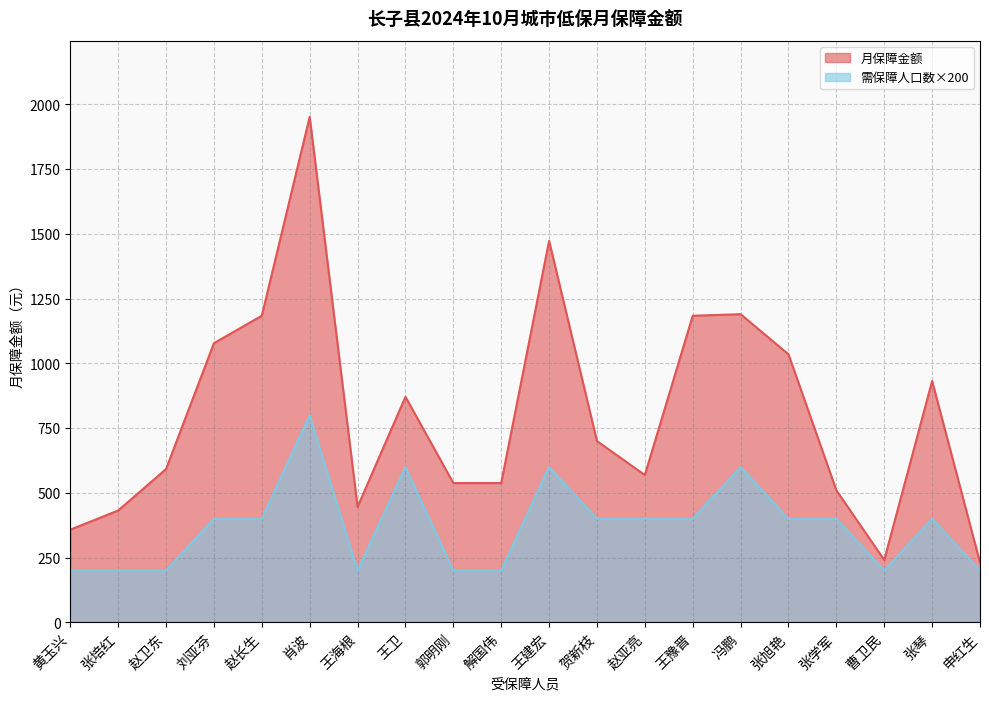

How many data points in 需保障人口数 are above 400?

4